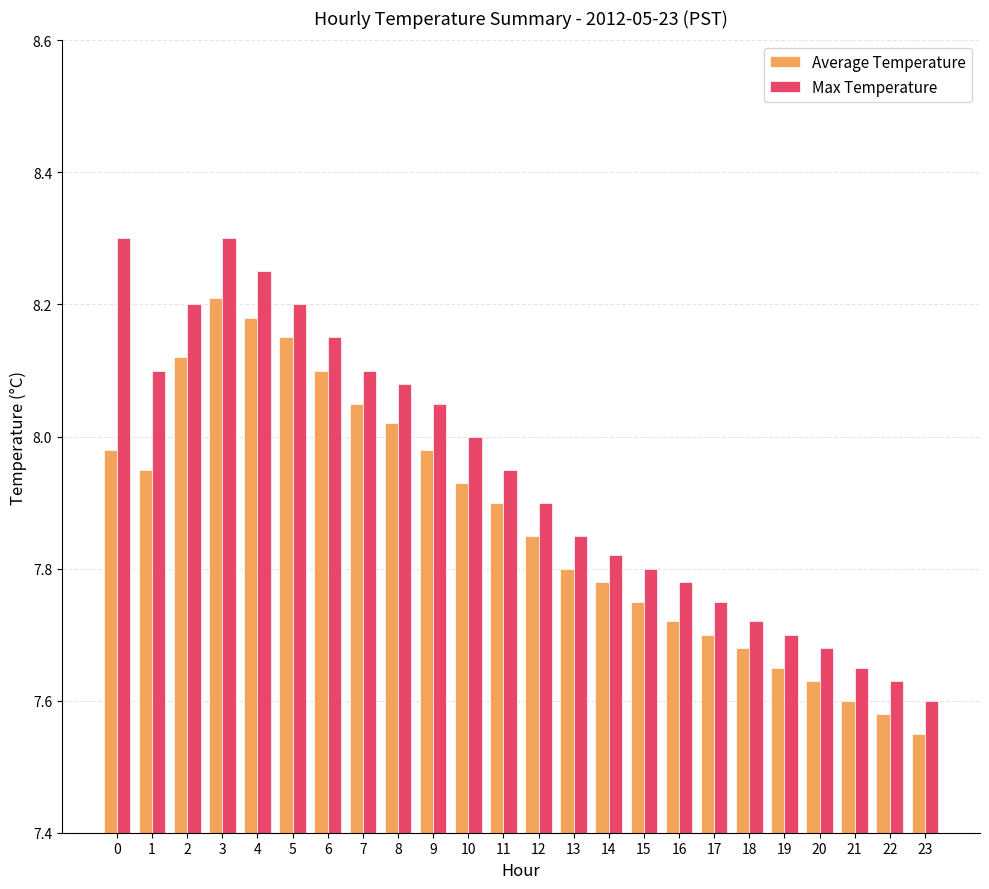

What is the maximum value for Max Temperature?

8.3